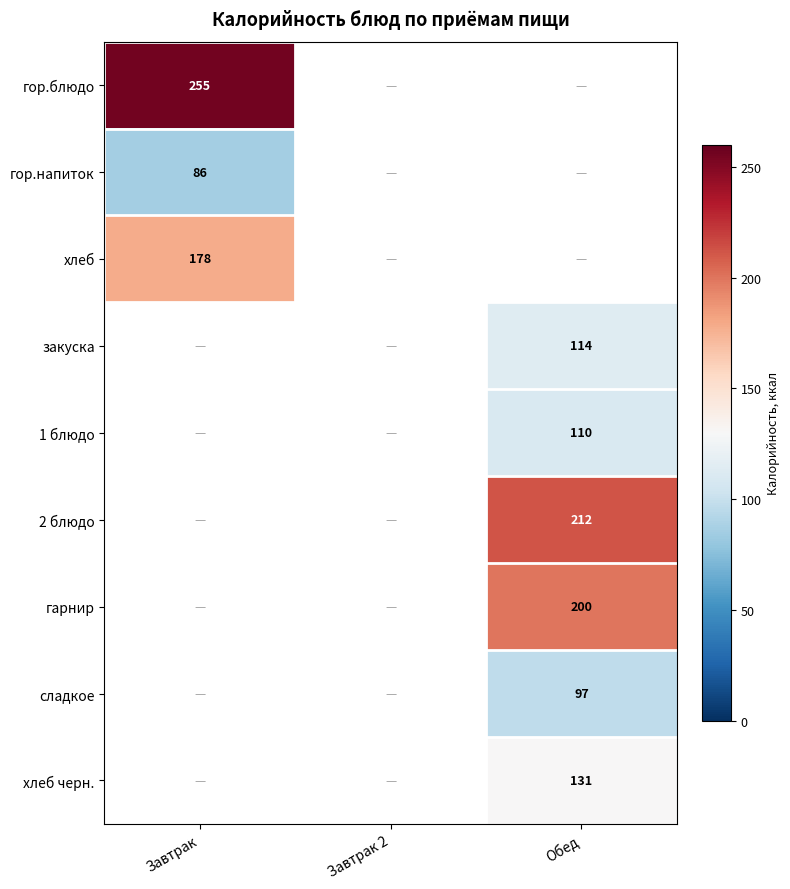

The value of гарнир at Обед is 97.8. True or false?

False